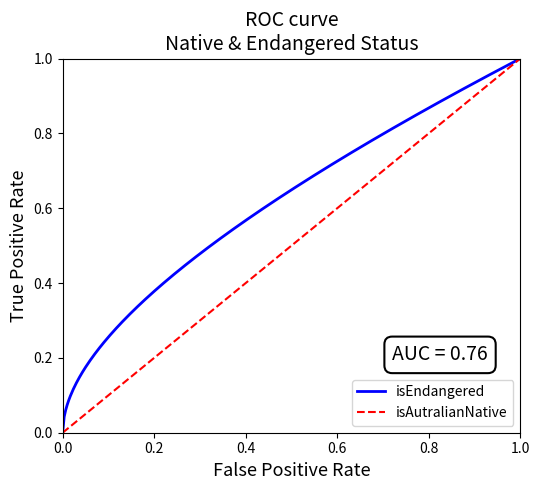

True or false: isEndangered has a value of 0.0 at 0.0.

True